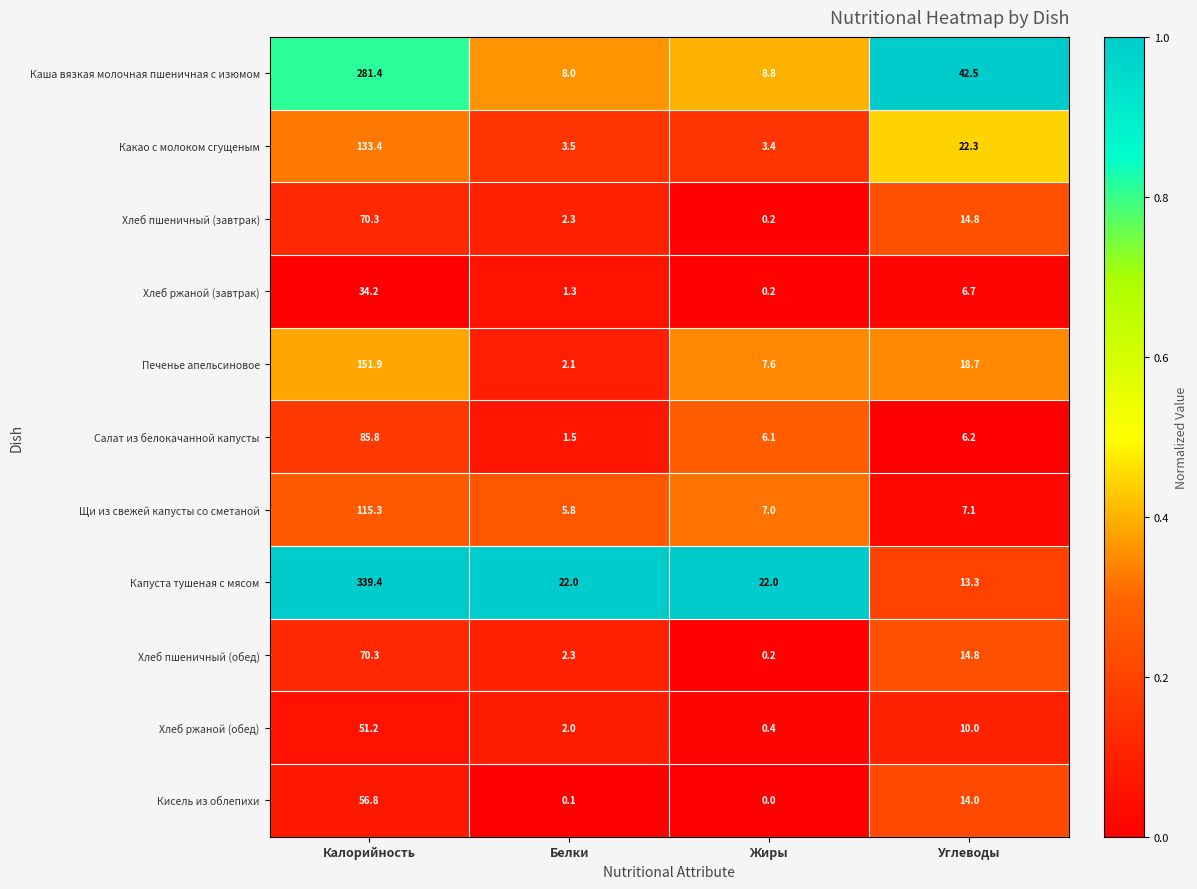

What is the total value across all series at Белки?

50.9